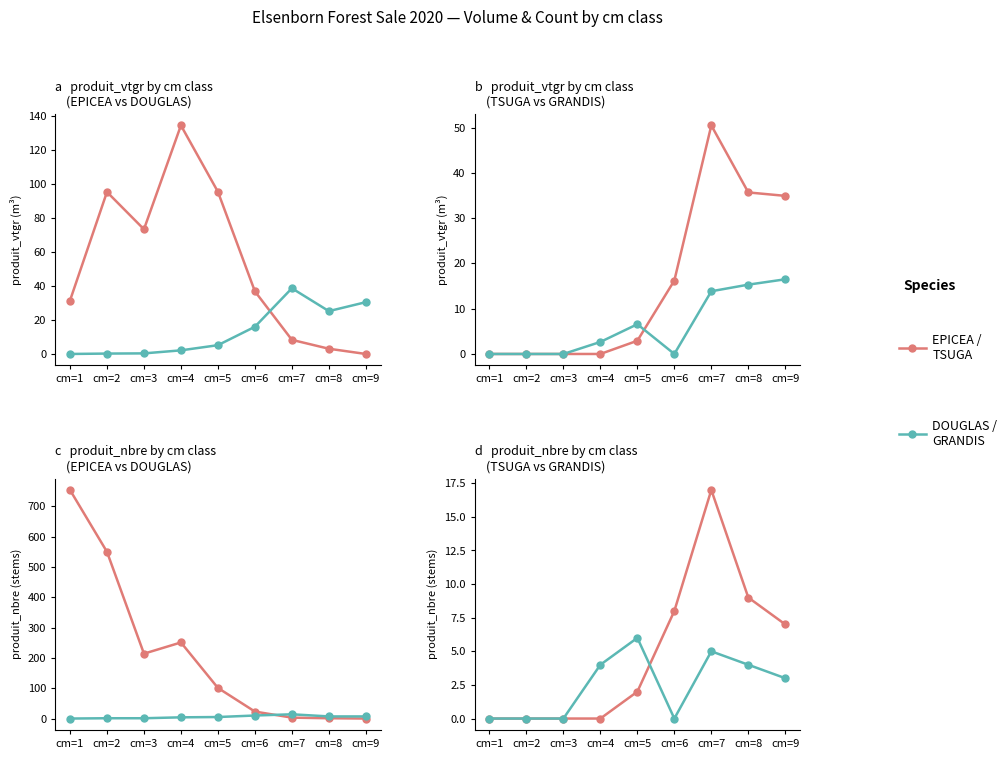

Is the value of GRANDIS at cm=5 greater than the value of TSUGA at cm=4?

Yes